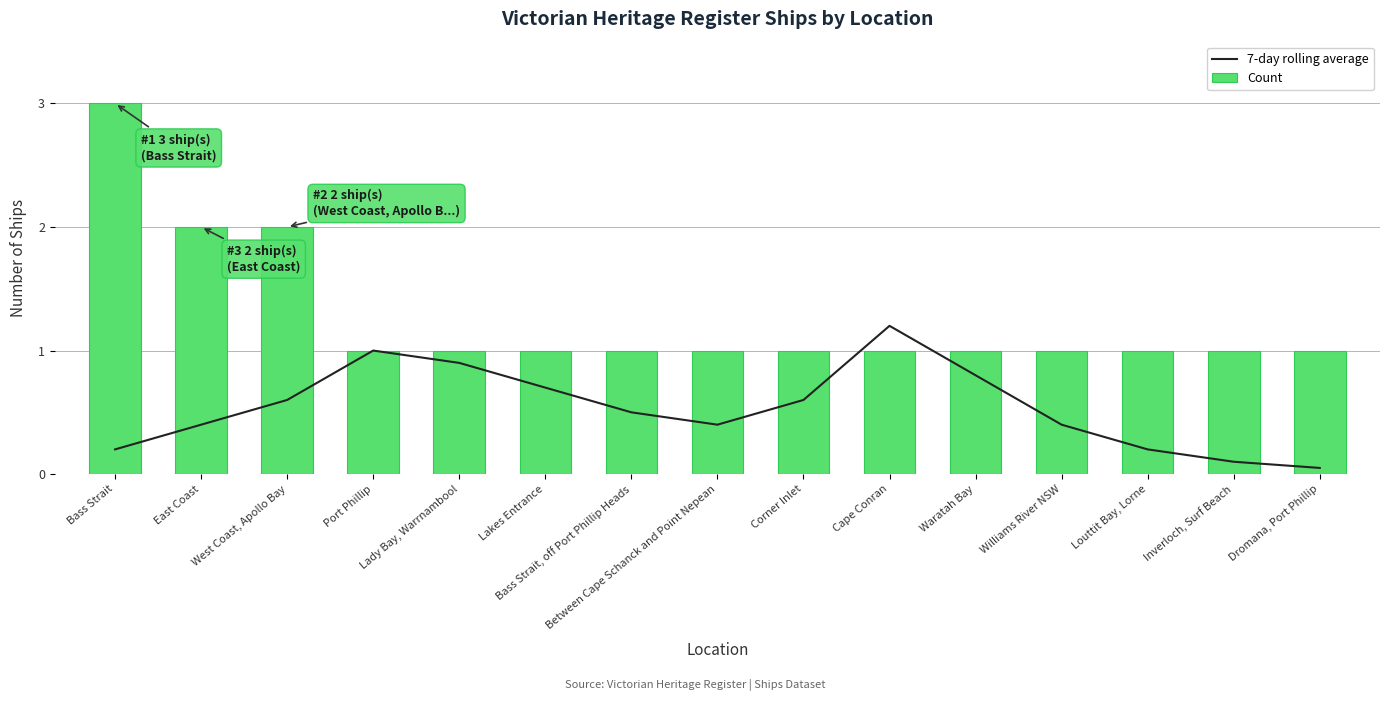

Count the number of data series in this chart.

2